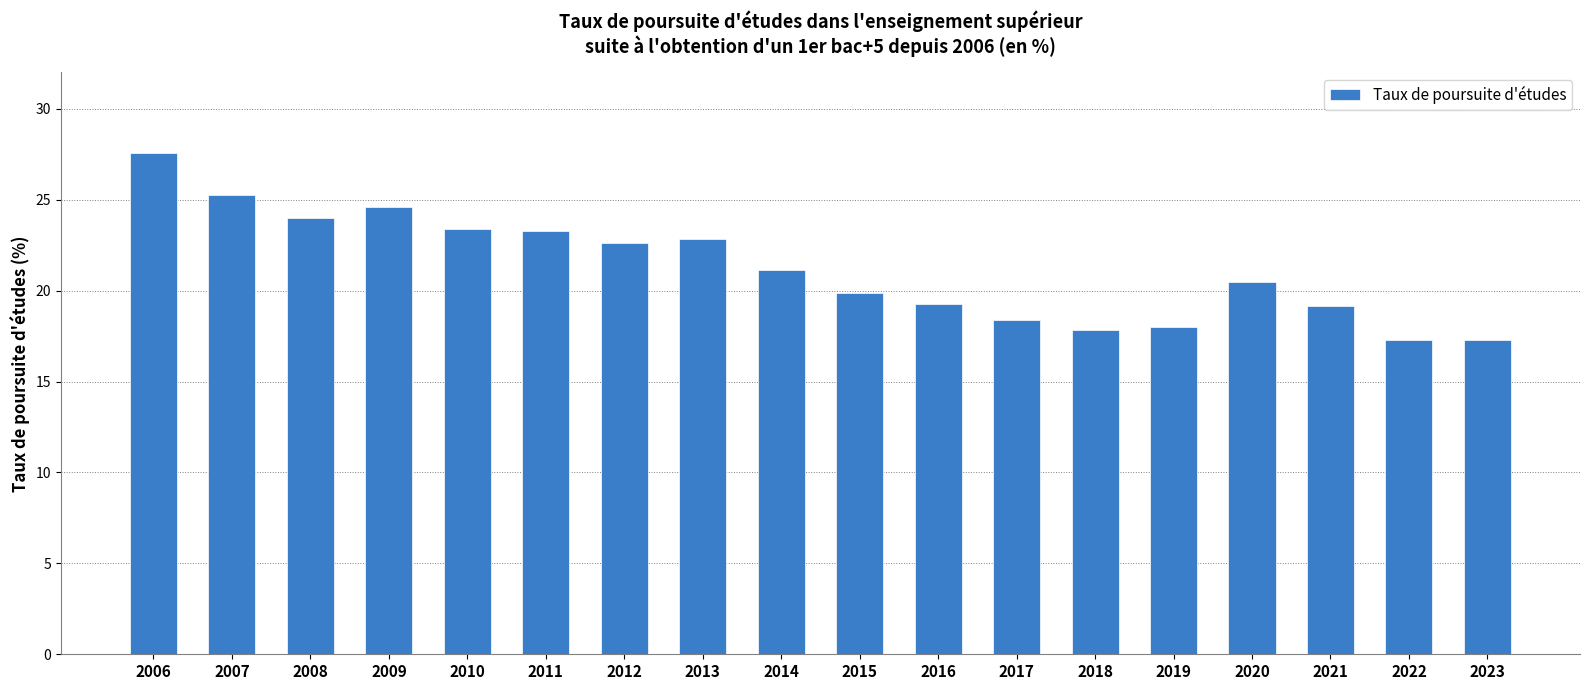

What is the approximate value at 2007?

25.3